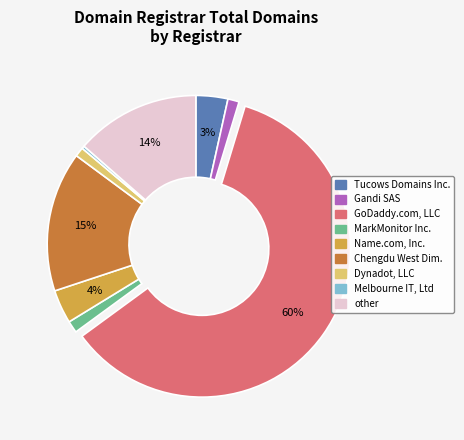

To the nearest percent, what is the average slice percentage?

11%